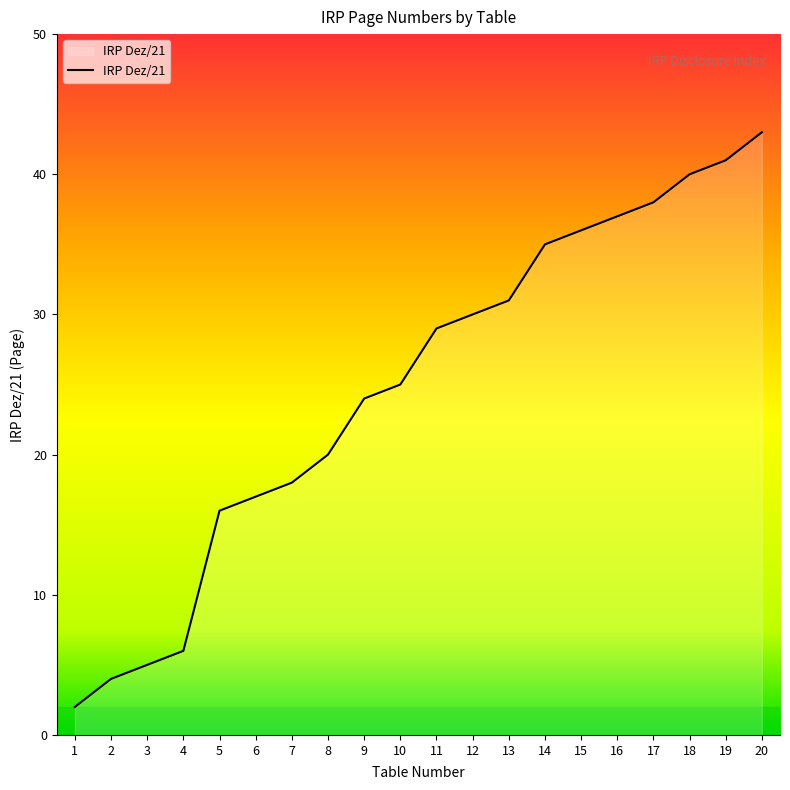

List the labels in order of value, largest first.

20, 19, 18, 17, 16, 15, 14, 13, 12, 11, 10, 9, 8, 7, 6, 5, 4, 3, 2, 1